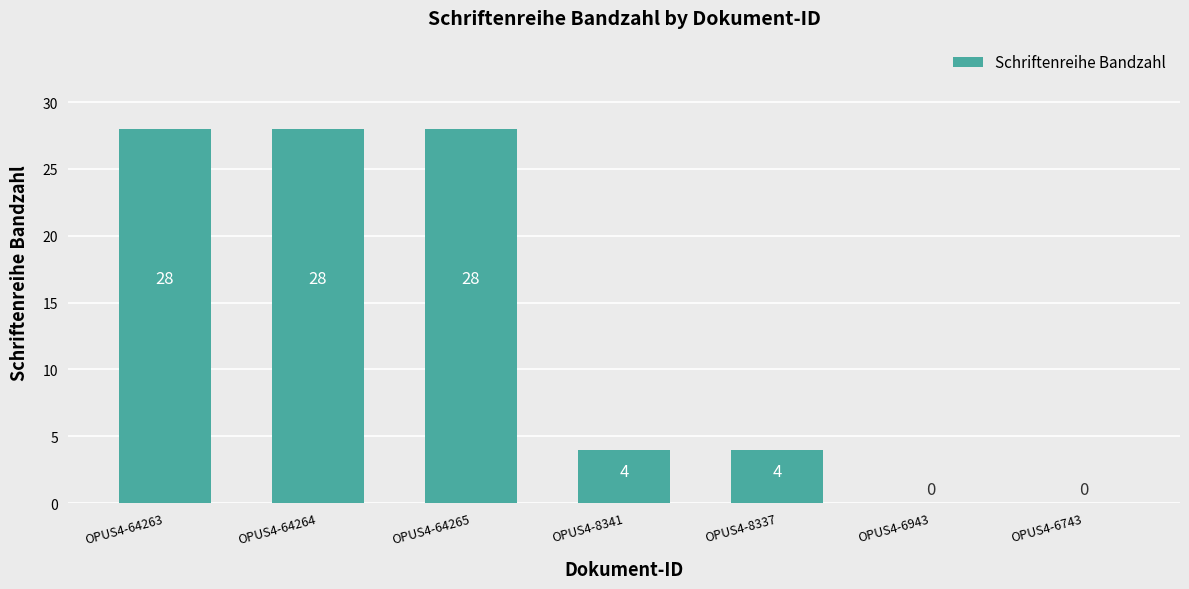

At which label does the data first exceed 4?

OPUS4-64263